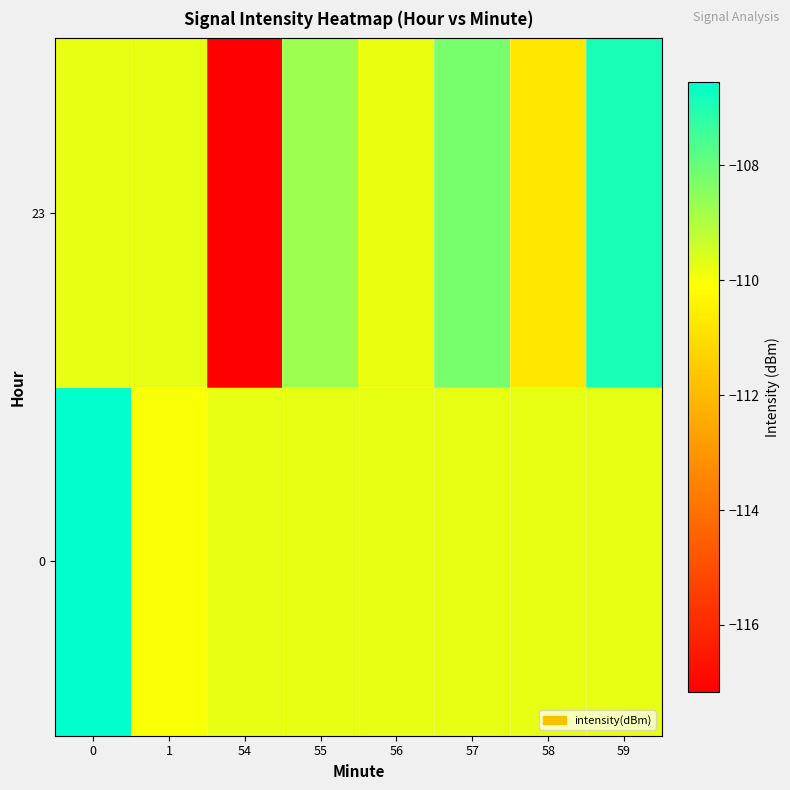

Count the number of categories in the chart.

8